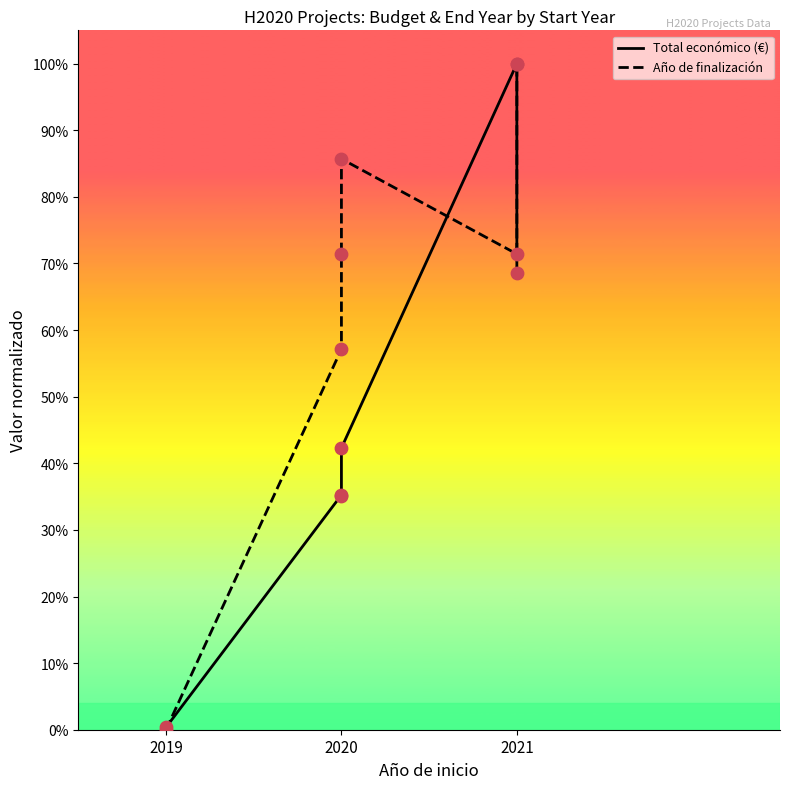

Which series reaches the maximum Y coordinate?

Total económico (€)